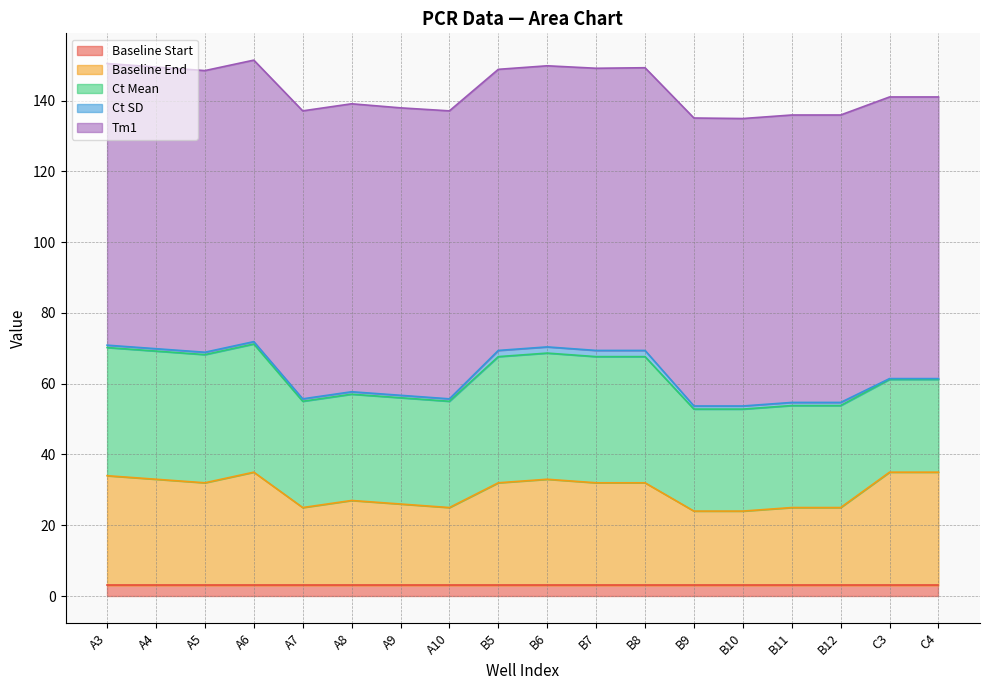

What is the average value of the Tm1 series?

80.4